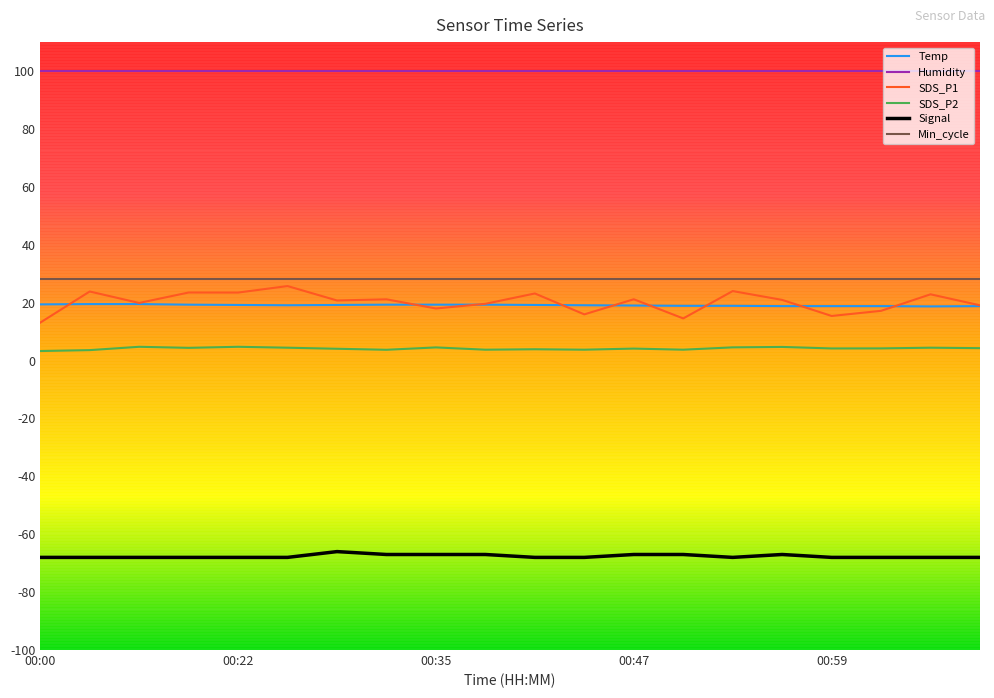

Which series has the largest total across all categories?

Humidity